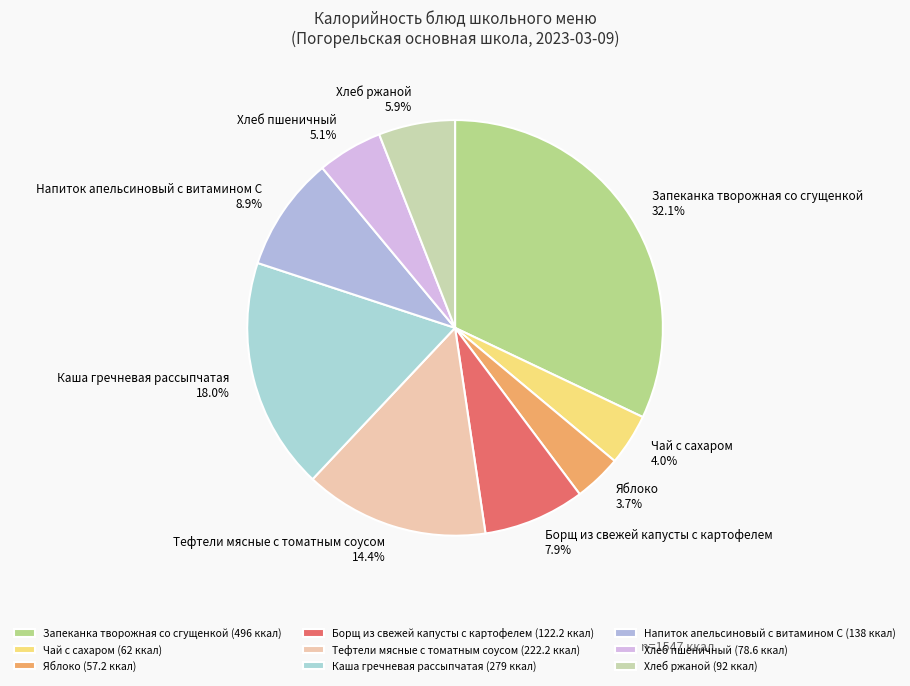

To the nearest percent, what percentage of the pie is Чай с сахаром?

4%